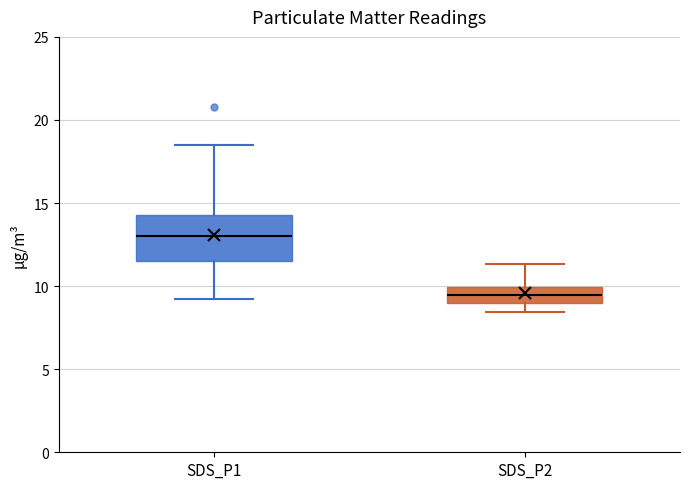

Comparing the boxes themselves (not the whiskers), which one is the tallest?

SDS_P1